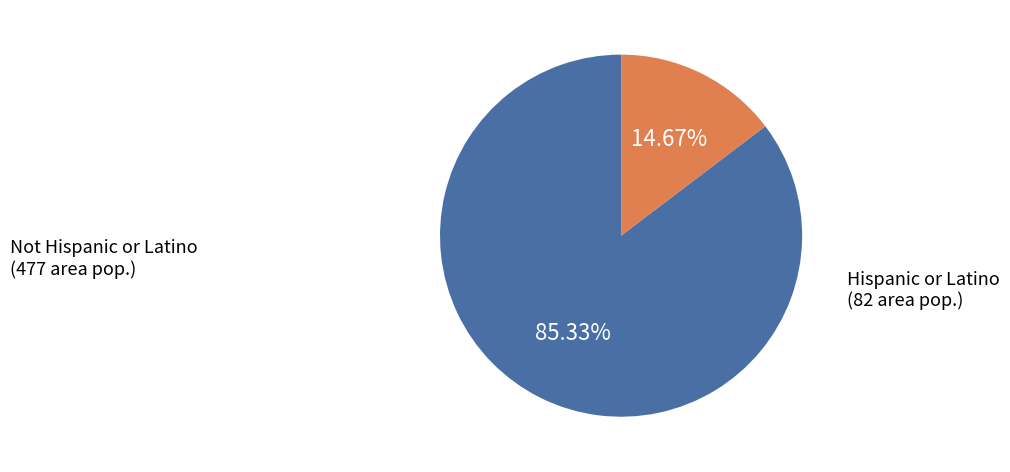

How many segments does this pie chart have?

2